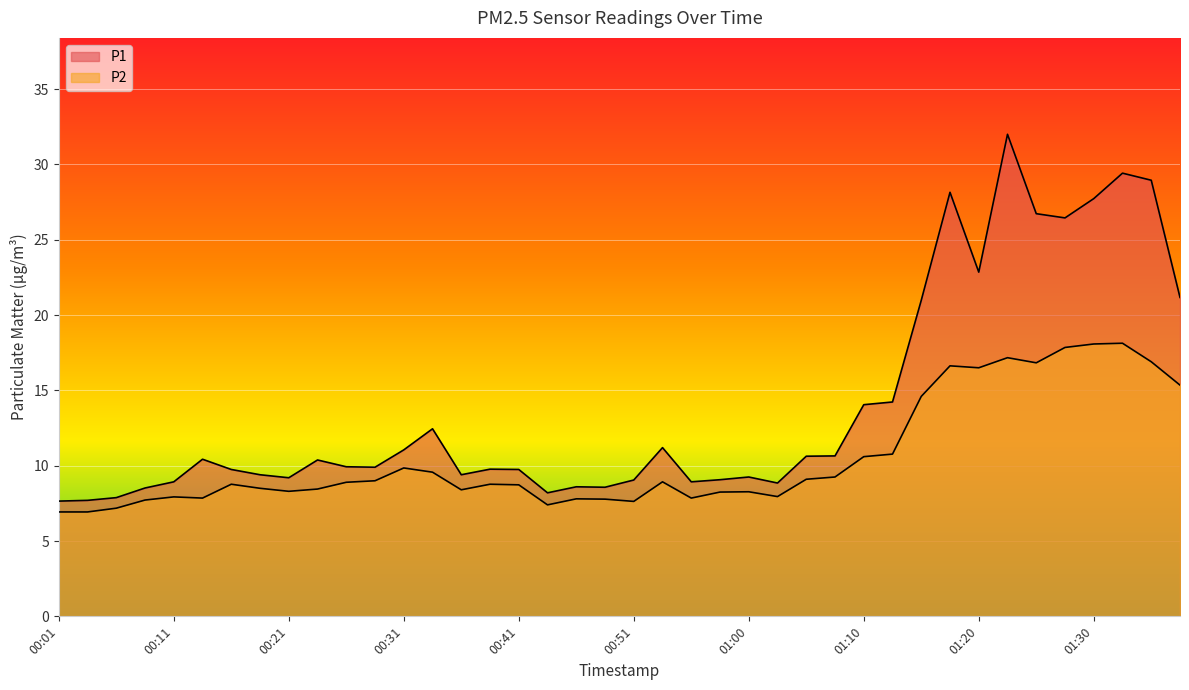

What is the label of the 37th point from the left?

01:30